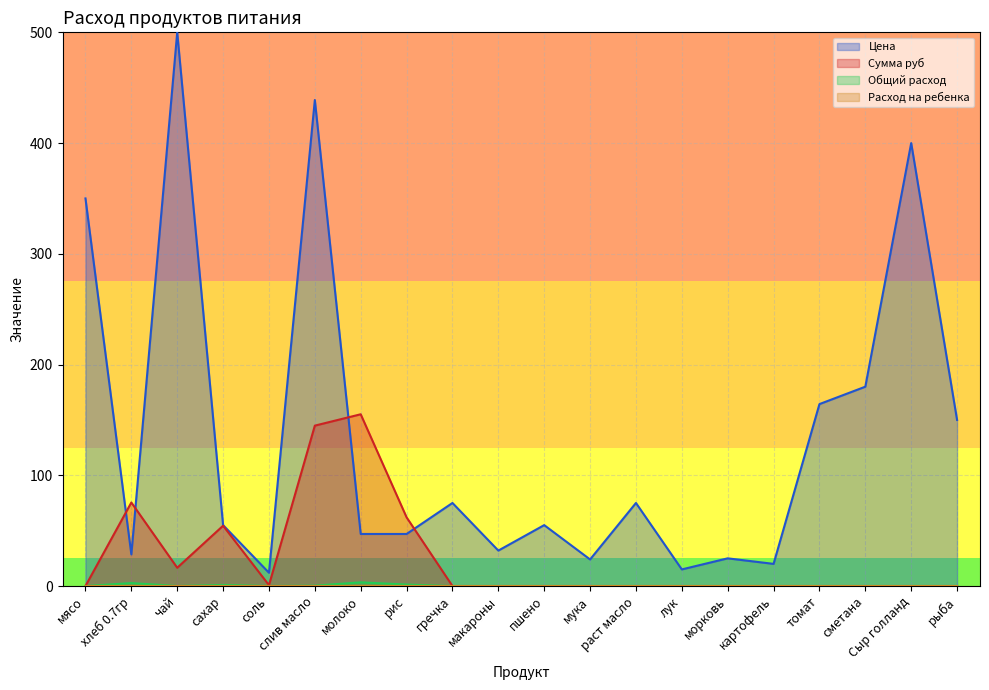

True or false: Сумма руб has a value of 144.8 at слив масло.

True